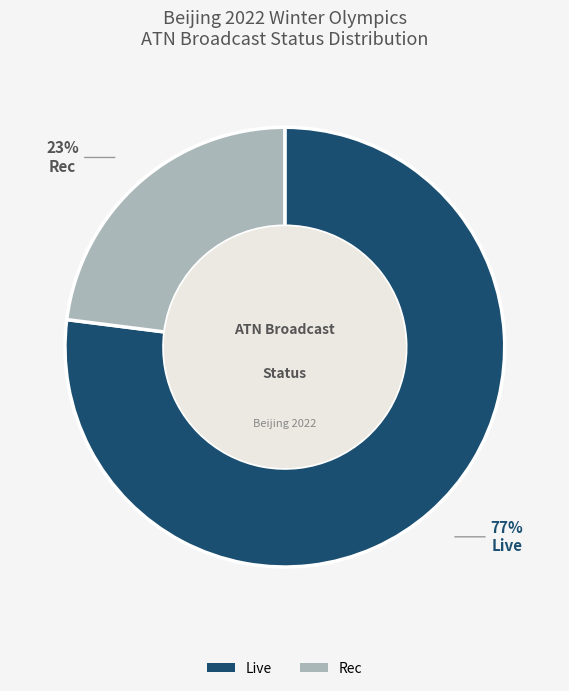

Is it true that Live is 69% of the pie?

False